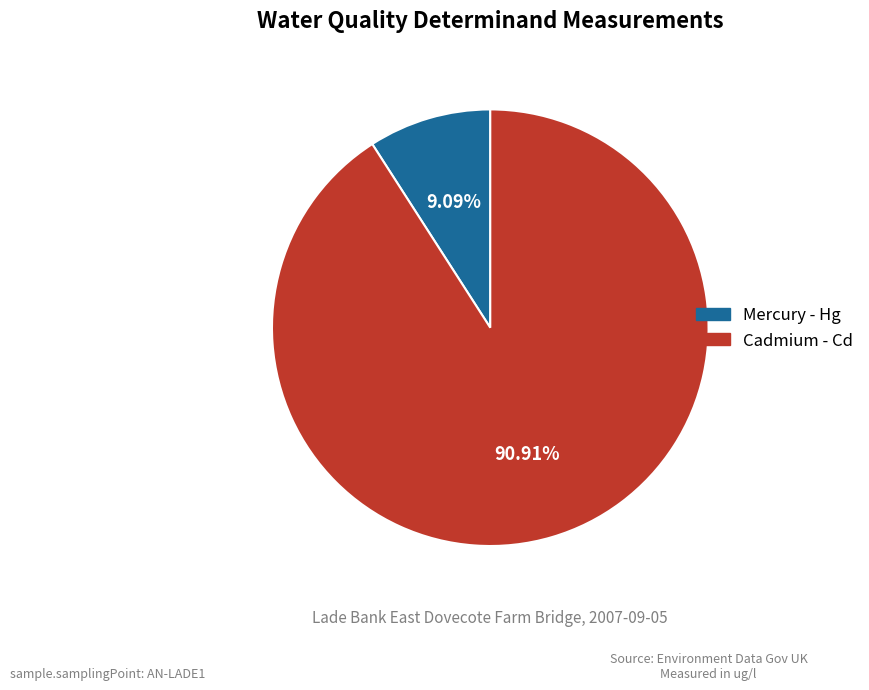

What is the majority slice?

Cadmium - Cd